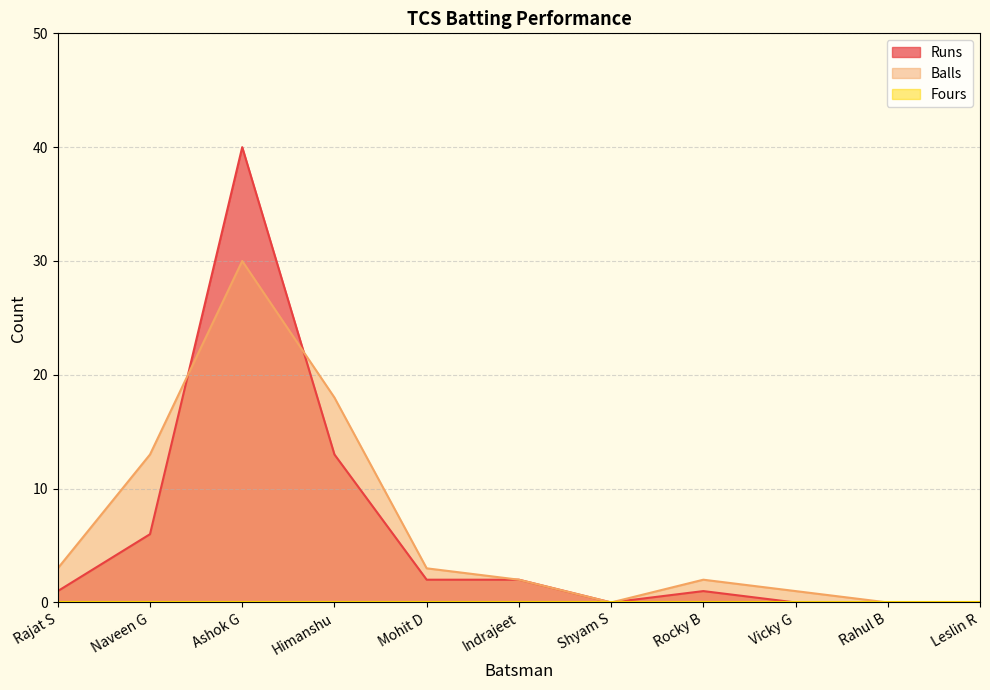

What is the sum of all Balls values?

72